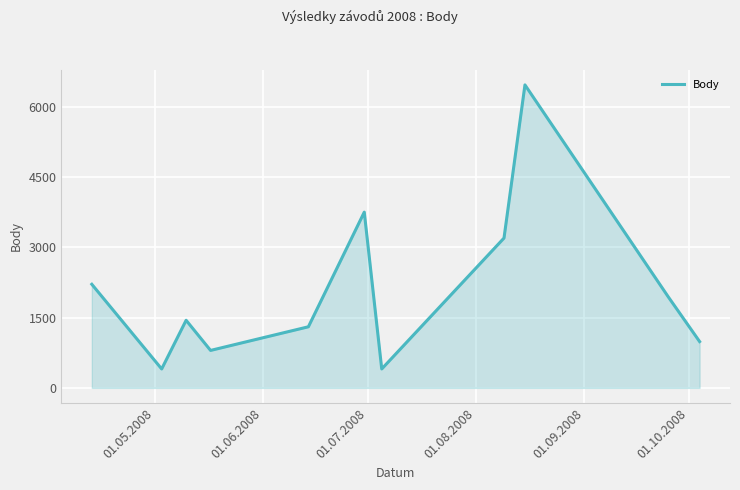

True or false: the data has more than 2 interior local peaks.

True